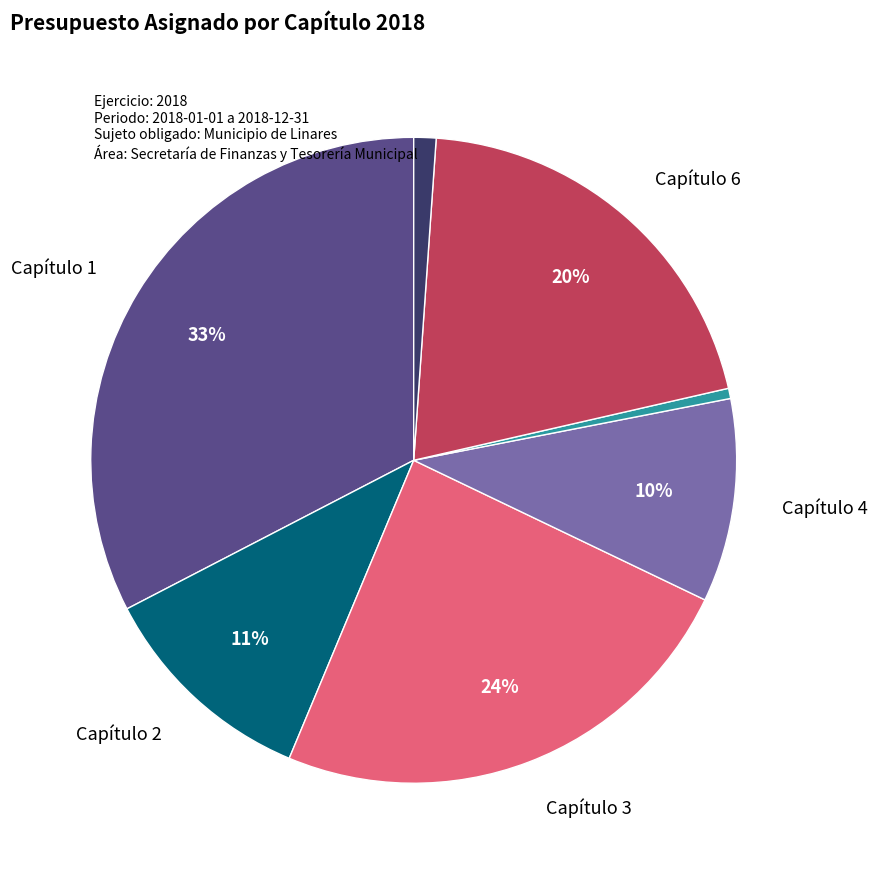

Is there a majority slice in this chart?

No